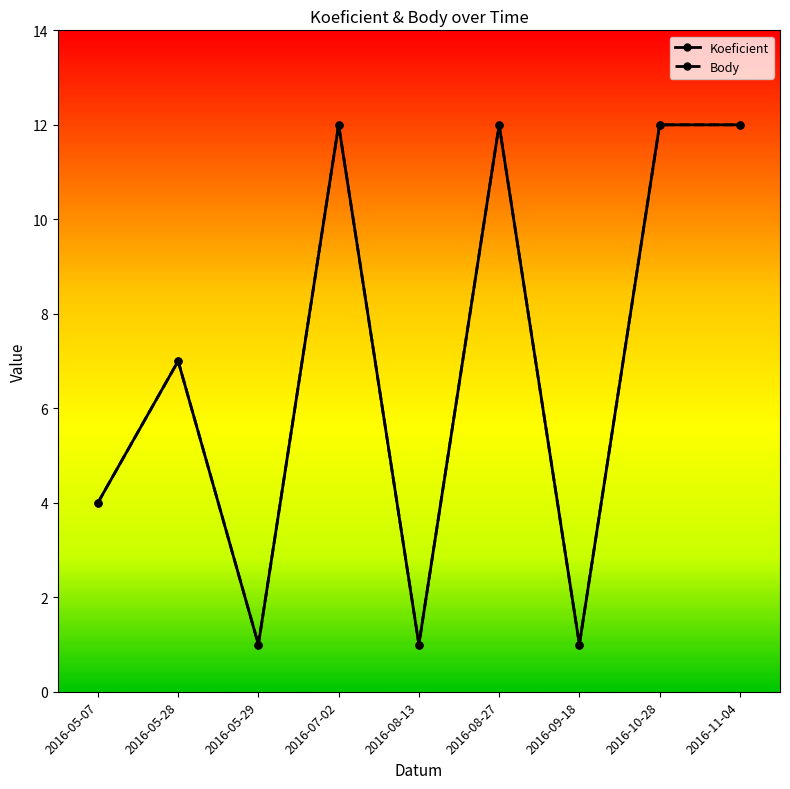

What is the sum of the Koeficient values at 2016-09-18 and 2016-07-02?

13